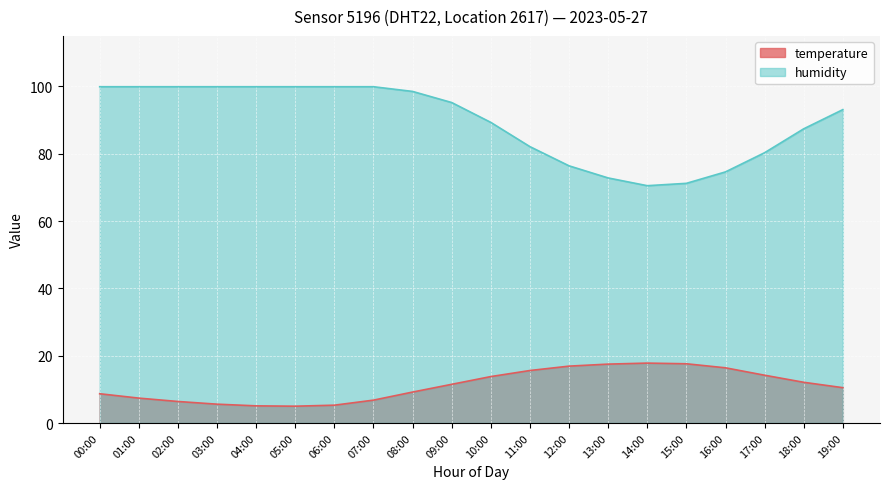

Which series has the largest range (max minus min)?

humidity